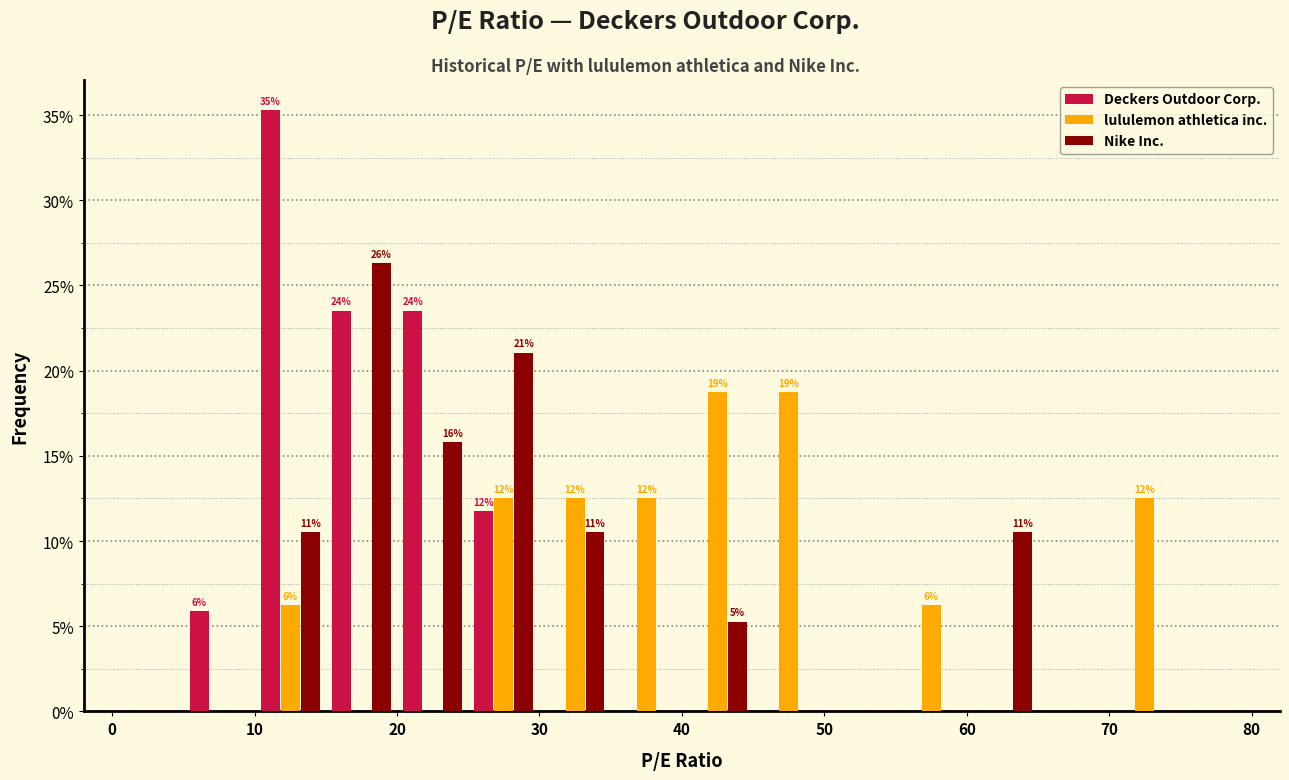

In the Deckers Outdoor Corp. series, which range on the x-axis has the tallest bar?

10 to 15